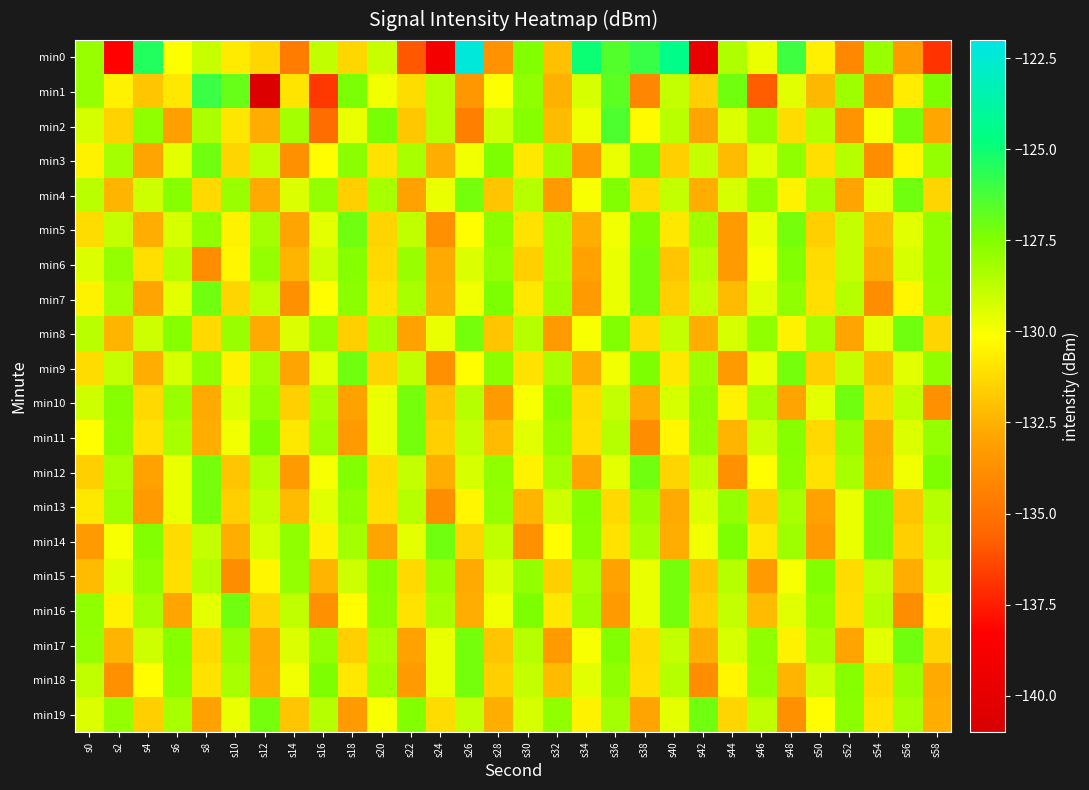

What is the spread (max minus min) of values at s22?

8.7